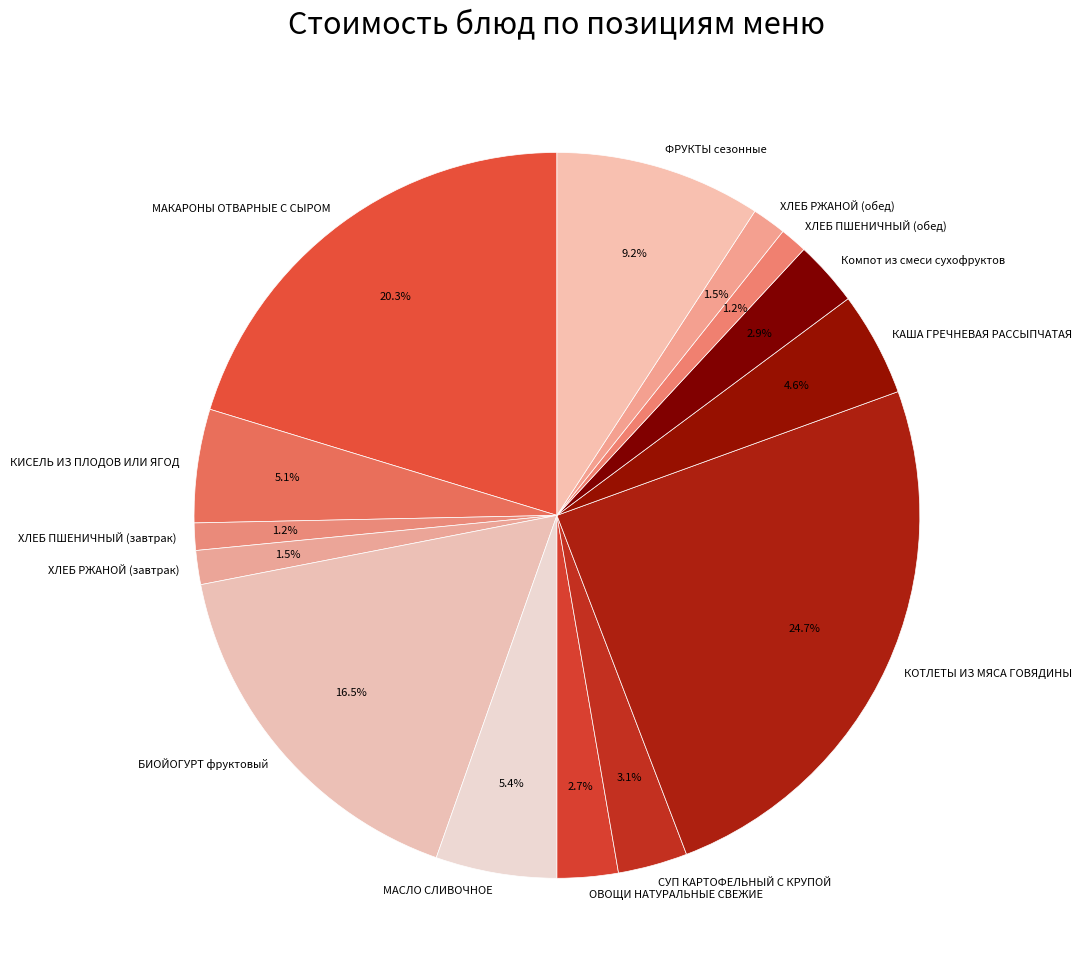

Which slice is the largest?

КОТЛЕТЫ ИЗ МЯСА ГОВЯДИНЫ